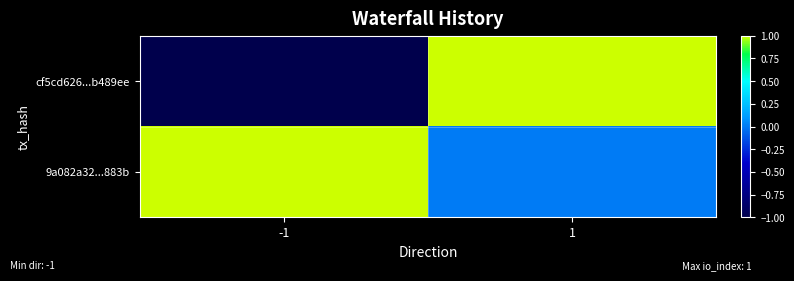

Reading left to right, extract all data points from this chart.

cf5cd626...b489ee: -1=-1	1=1
9a082a32...883b: -1=1	1=0